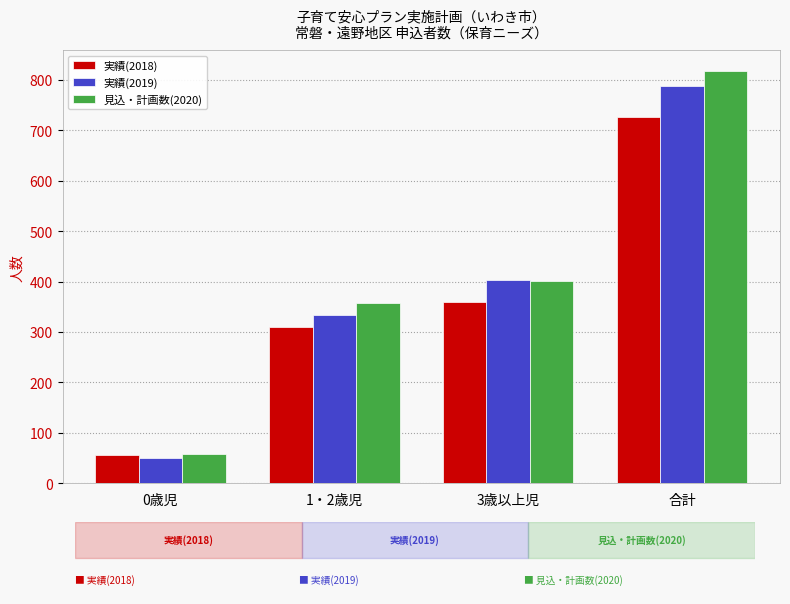

What is the approximate value of 実績(2018) at 合計, to the nearest 100?

700